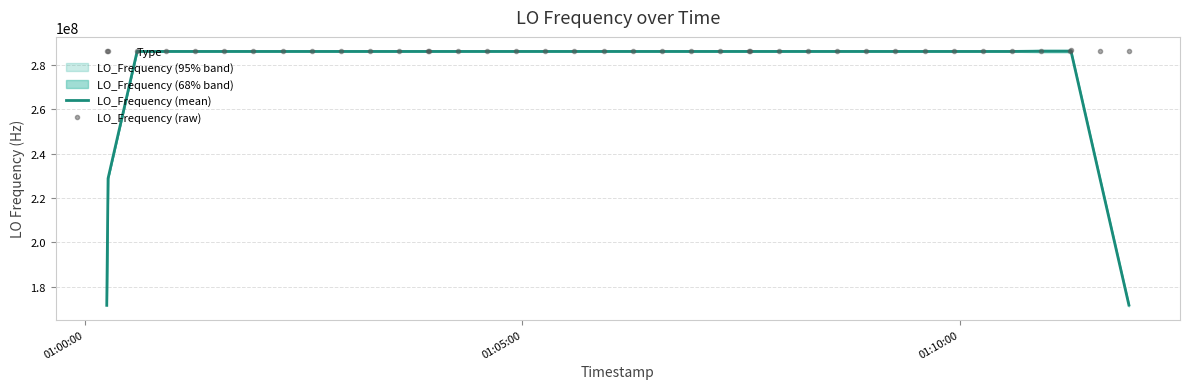

Which series has the widest spread of values?

LO_Frequency (mean)